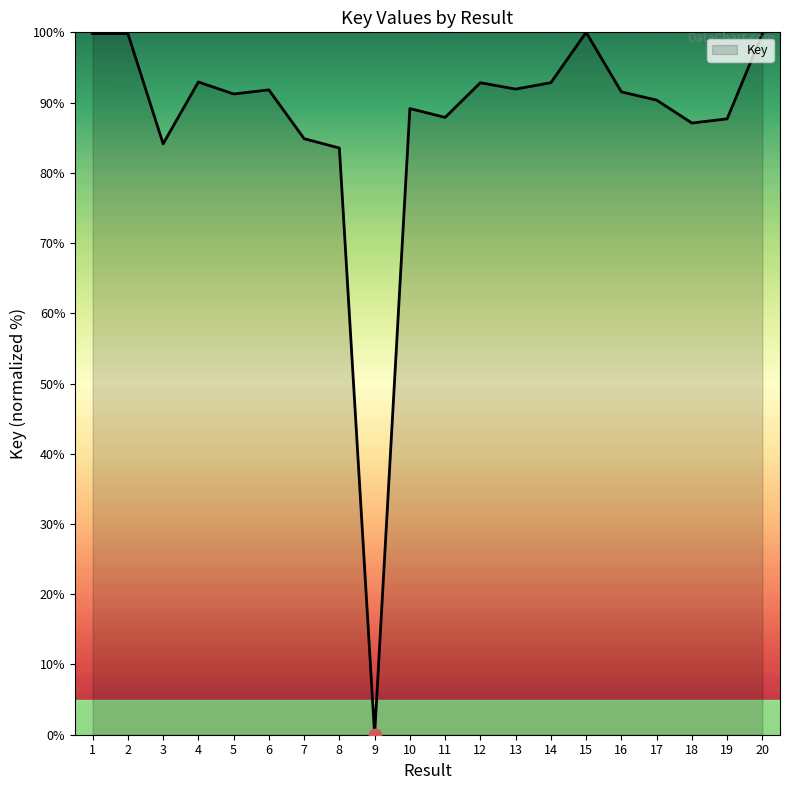

What is the change in value from 1 to 19?

-12.1